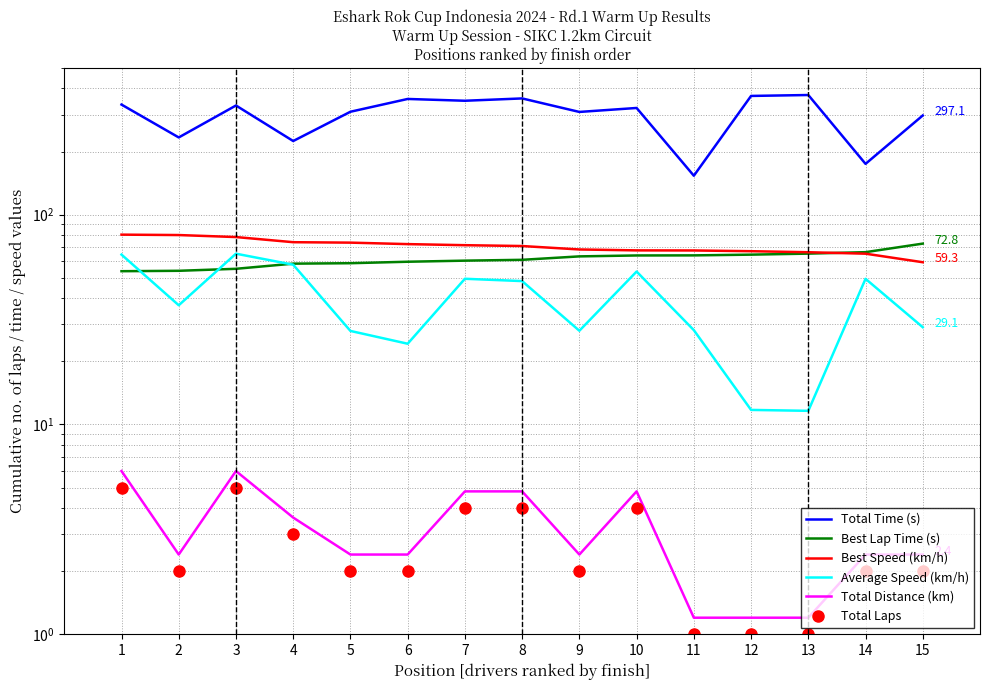

What is the difference between the Best Speed (km/h) values at 11 and 3?

10.7